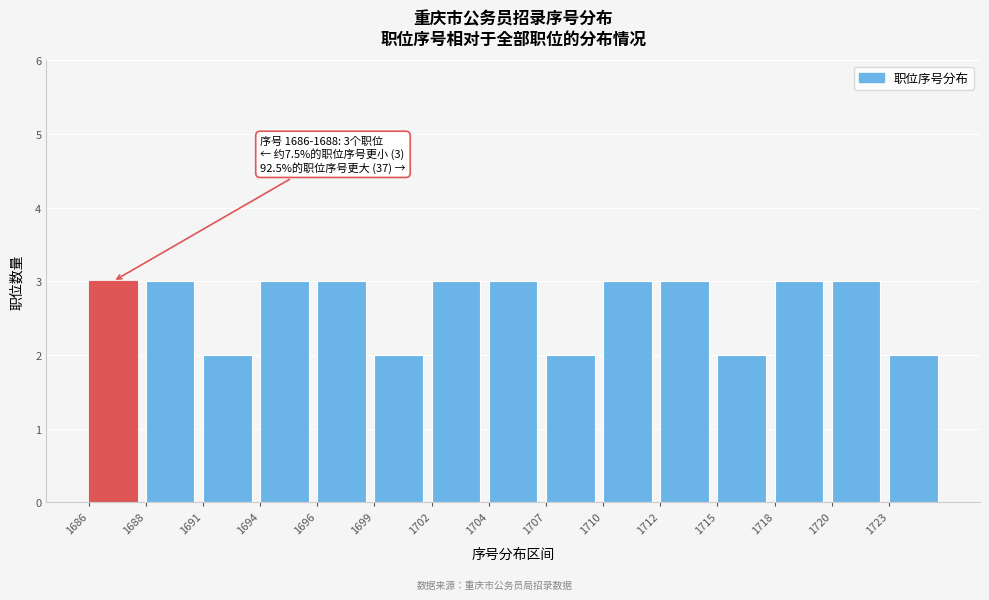

Reading left to right, transcribe all the data shown in this chart.

3	3	2	3	3	2	3	3	2	3	3	2	3	3	2